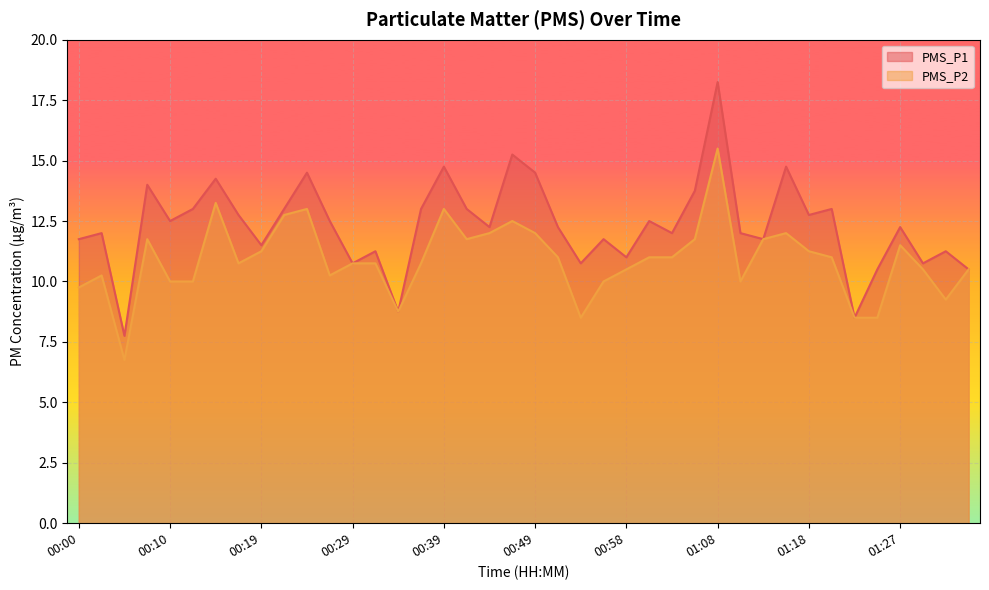

What is the difference between the maximum and minimum values in the PMS_P2 series?

8.8